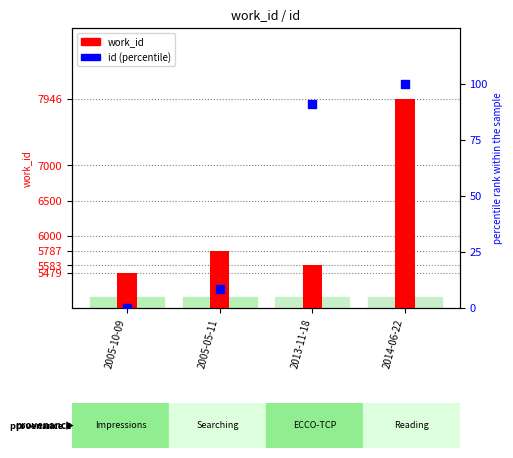

Which series contains the lowest Y value?

id (percentile)